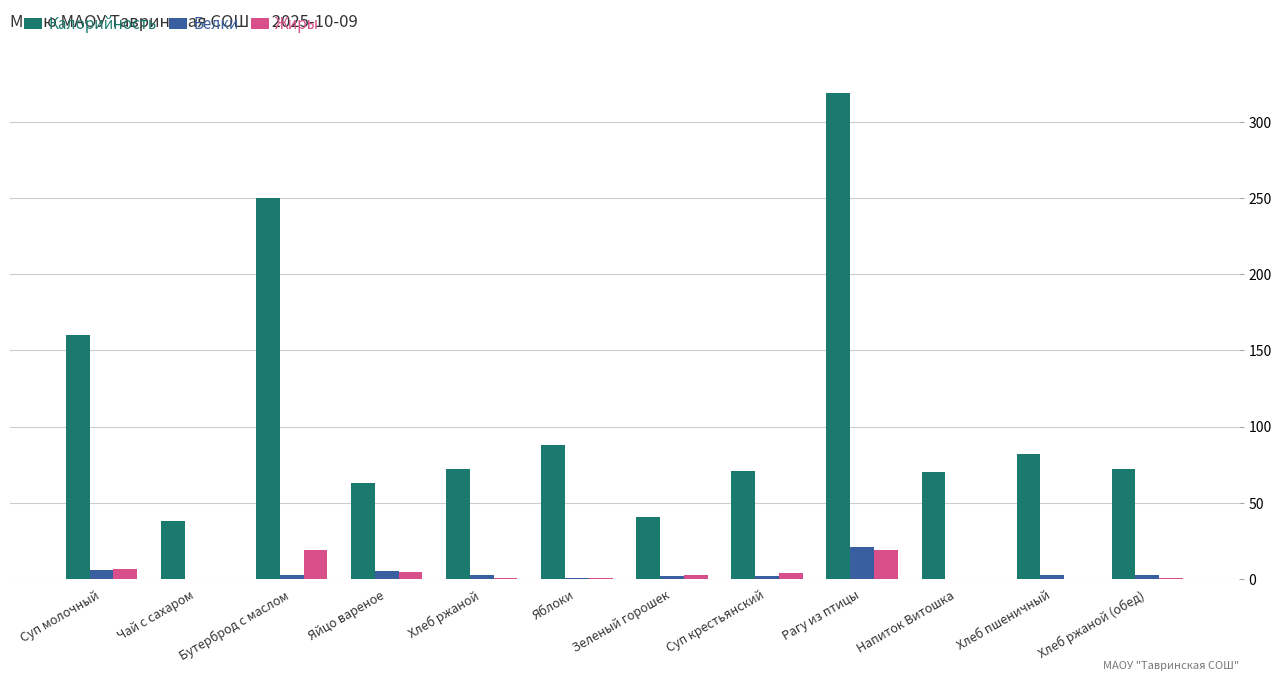

At which category is the sum across all series the highest?

Рагу из птицы